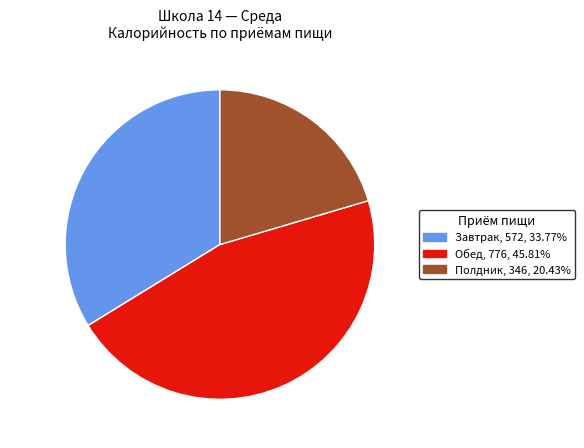

What is the largest slice in the pie chart?

Обед